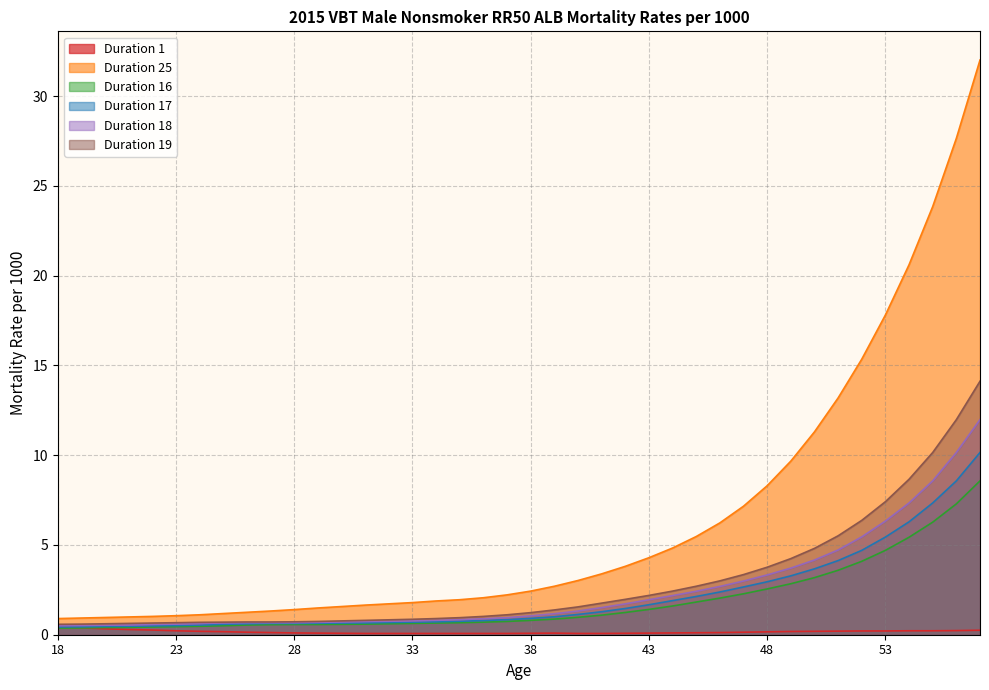

Reading left to right, extract all data points from this chart.

Duration 1: 0.4	0.4	0.3	0.3	0.3	0.2	0.2	0.2	0.1	0.1	0.1	0.1	0.1	0.1	0.1	0.1	0.1	0.1	0.1	0.1	0.1	0.1	0.1	0.1	0.1	0.1	0.1	0.1	0.1	0.1	0.2	0.2	0.2	0.2	0.2	0.2	0.2	0.2	0.2	0.2
Duration 25: 0.9	0.9	1.0	1.0	1.0	1.1	1.1	1.2	1.2	1.3	1.4	1.5	1.6	1.6	1.7	1.8	1.9	1.9	2.1	2.2	2.4	2.7	3.0	3.4	3.8	4.3	4.8	5.5	6.2	7.2	8.3	9.7	11.3	13.2	15.3	17.8	20.6	23.9	27.6	32.0
Duration 16: 0.4	0.4	0.4	0.4	0.4	0.5	0.5	0.5	0.5	0.6	0.6	0.6	0.6	0.6	0.6	0.6	0.7	0.7	0.7	0.7	0.8	0.9	1.0	1.1	1.2	1.4	1.6	1.8	2.0	2.3	2.5	2.8	3.2	3.6	4.1	4.7	5.4	6.3	7.3	8.6
Duration 17: 0.4	0.4	0.5	0.5	0.5	0.5	0.5	0.6	0.6	0.6	0.6	0.6	0.7	0.7	0.7	0.7	0.7	0.8	0.8	0.8	0.9	1.0	1.1	1.3	1.5	1.7	1.9	2.1	2.4	2.7	3.0	3.3	3.7	4.1	4.7	5.4	6.3	7.3	8.6	10.2
Duration 18: 0.5	0.5	0.5	0.5	0.6	0.6	0.6	0.7	0.7	0.7	0.7	0.7	0.7	0.7	0.8	0.8	0.8	0.8	0.9	0.9	1.1	1.2	1.3	1.5	1.7	1.9	2.2	2.4	2.7	3.0	3.3	3.7	4.2	4.7	5.5	6.3	7.3	8.6	10.2	12.0
Duration 19: 0.6	0.6	0.6	0.6	0.7	0.7	0.7	0.7	0.7	0.7	0.7	0.7	0.8	0.8	0.8	0.9	0.9	0.9	1.0	1.1	1.2	1.4	1.6	1.8	2.0	2.2	2.4	2.7	3.0	3.4	3.8	4.2	4.8	5.5	6.4	7.4	8.7	10.2	12.0	14.1